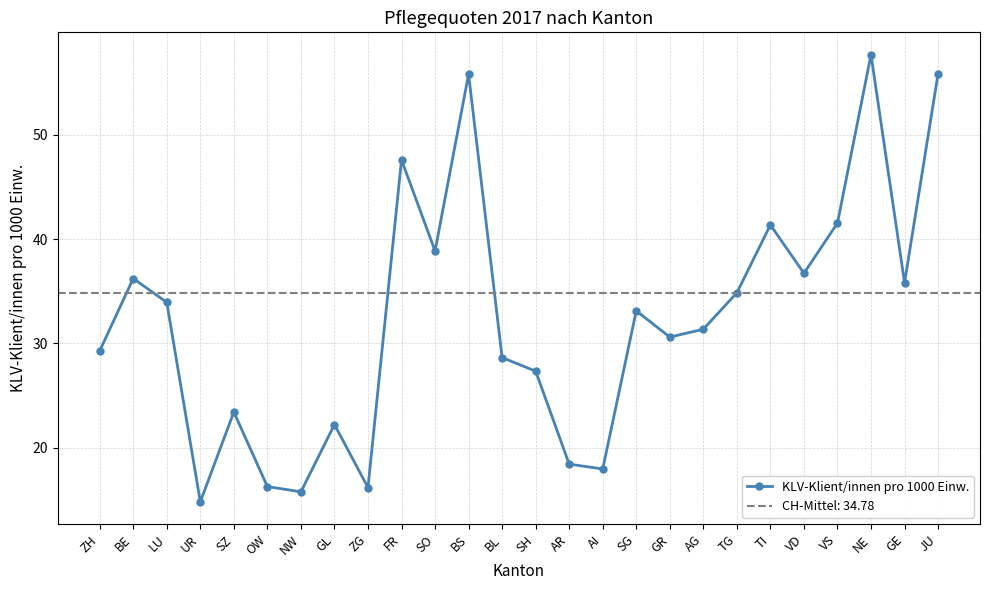

Where is the data nearest to the value 36?

GE